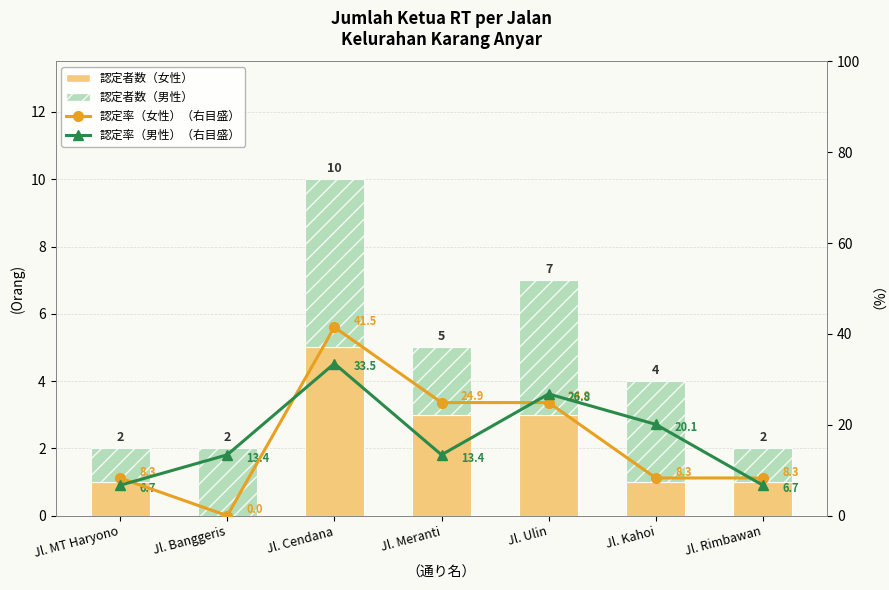

The 認定者数（男性） series shows 2.0 at Jl. Banggeris. True or false?

True